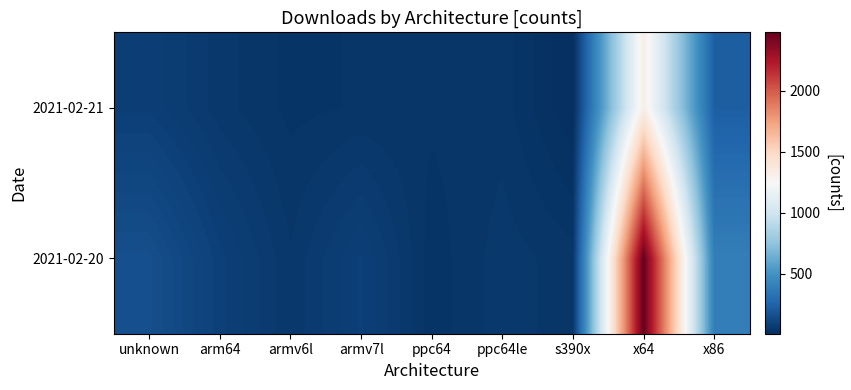

What is the difference between the highest and lowest values at arm64?

38